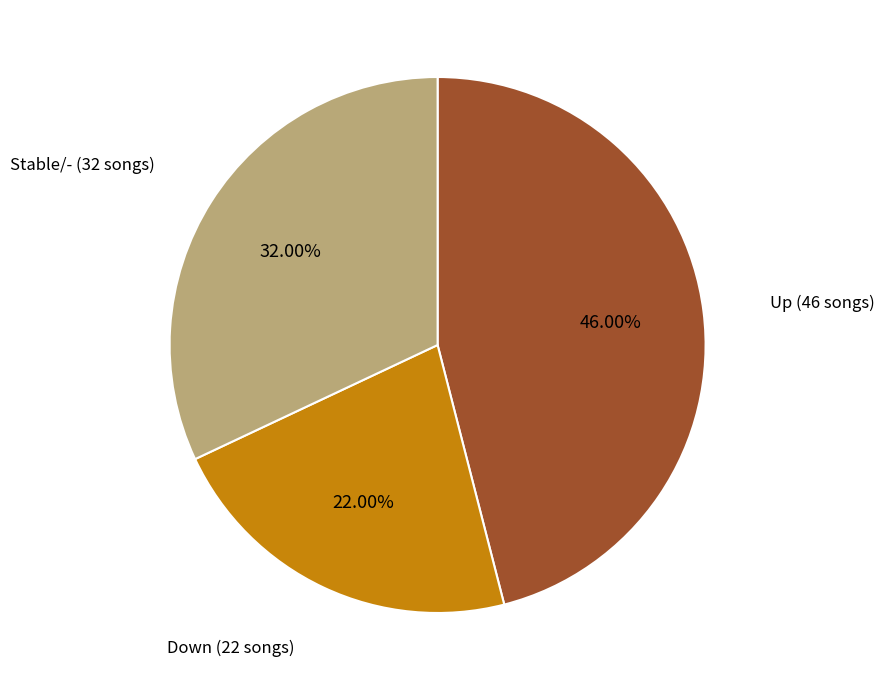

How many segments does this pie chart have?

3